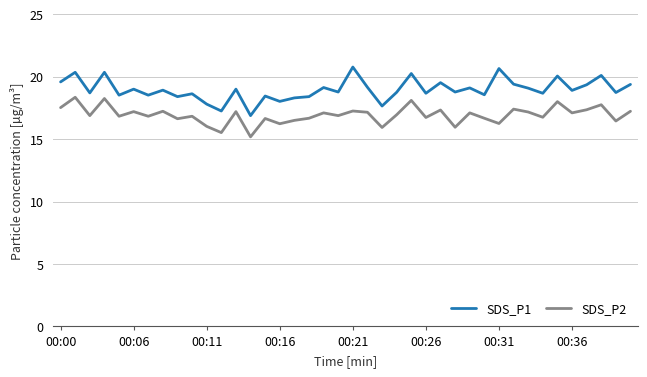

What is the lowest value of the SDS_P1 series?

16.9